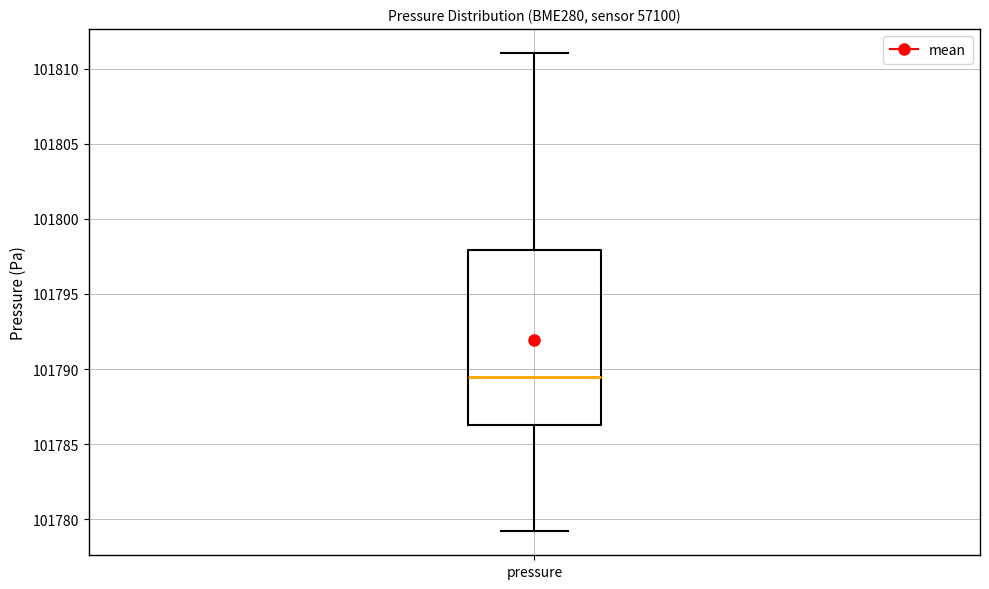

Where is the upper edge of the box for pressure on the y-axis? The values are not printed on the chart, so give them approximately, as read against the axis.

101798.0